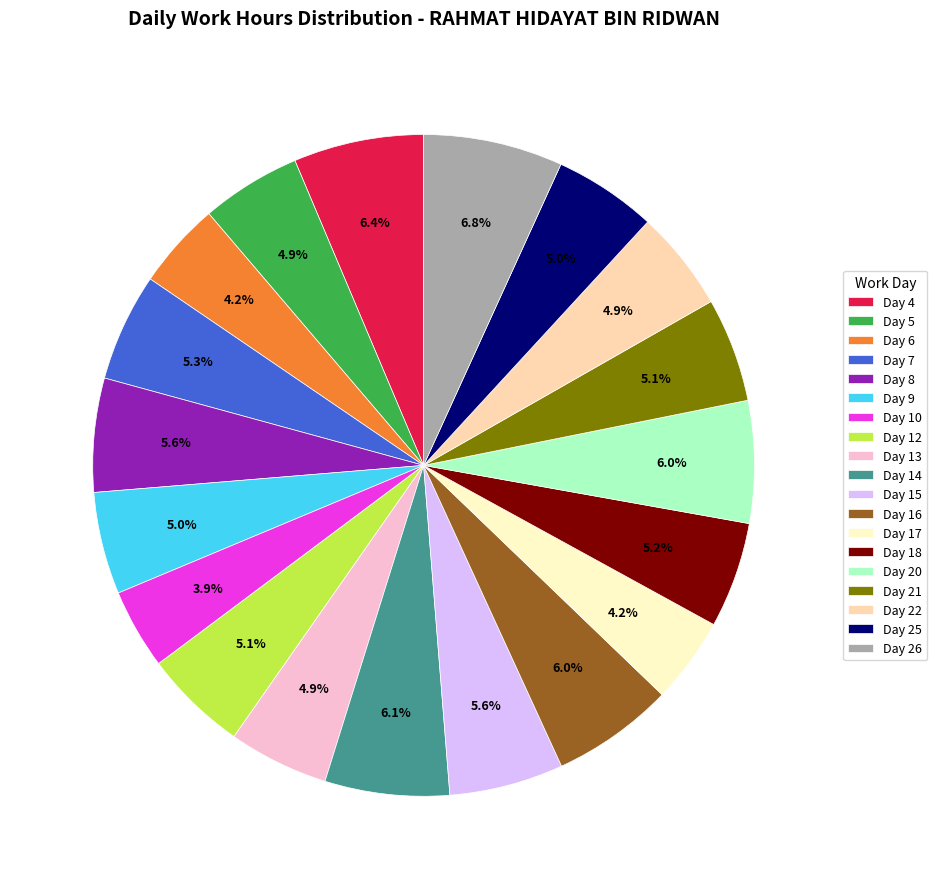

True or false: Day 20 accounts for 1% of the total.

False